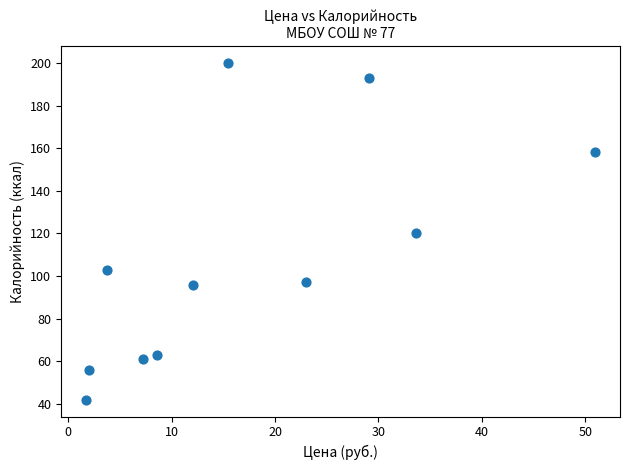

What is the range of Y values (max minus min)?

158